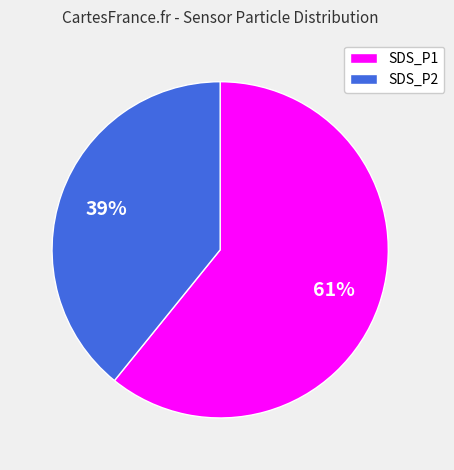

What is the smallest slice in the pie chart?

SDS_P2